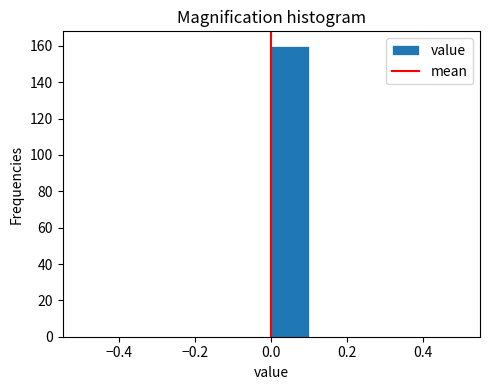

Reading left to right, list every bar in this chart as the range it spans on the x-axis followed by its height. The values are not printed on the chart, so give them approximately, as read against the axis.

-0.5 to -0.4: 0
-0.4 to -0.3: 0
-0.3 to -0.2: 0
-0.2 to -0.1: 0
-0.1 to 0.0: 0
0.0 to 0.1: 160
0.1 to 0.2: 0
0.2 to 0.3: 0
0.3 to 0.4: 0
0.4 to 0.5: 0